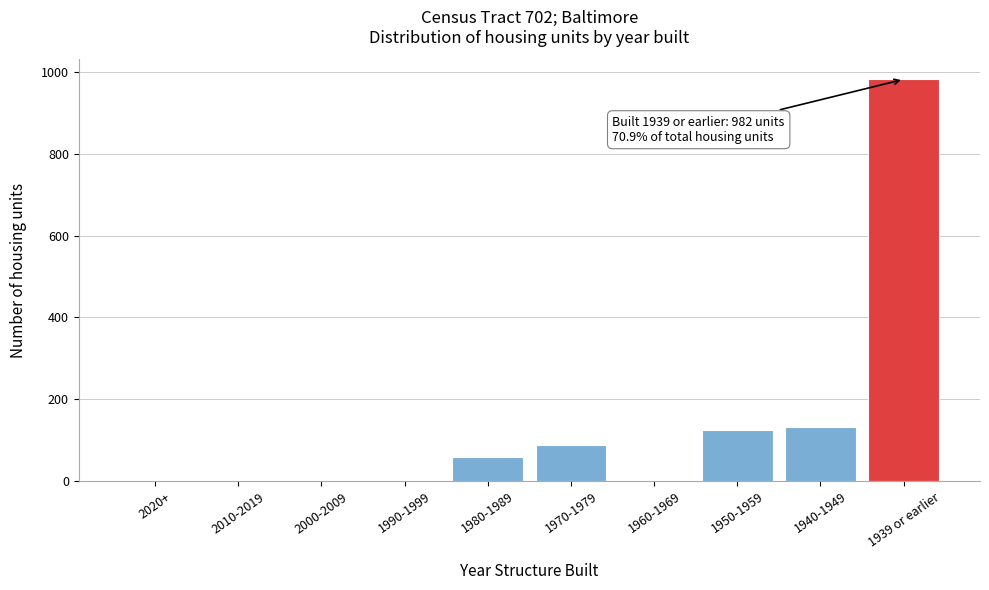

Reading left to right, transcribe all the data shown in this chart.

2020+=0	2010-2019=0	2000-2009=0	1990-1999=0	1980-1989=59	1970-1979=89	1960-1969=0	1950-1959=124	1940-1949=131	1939 or earlier=982